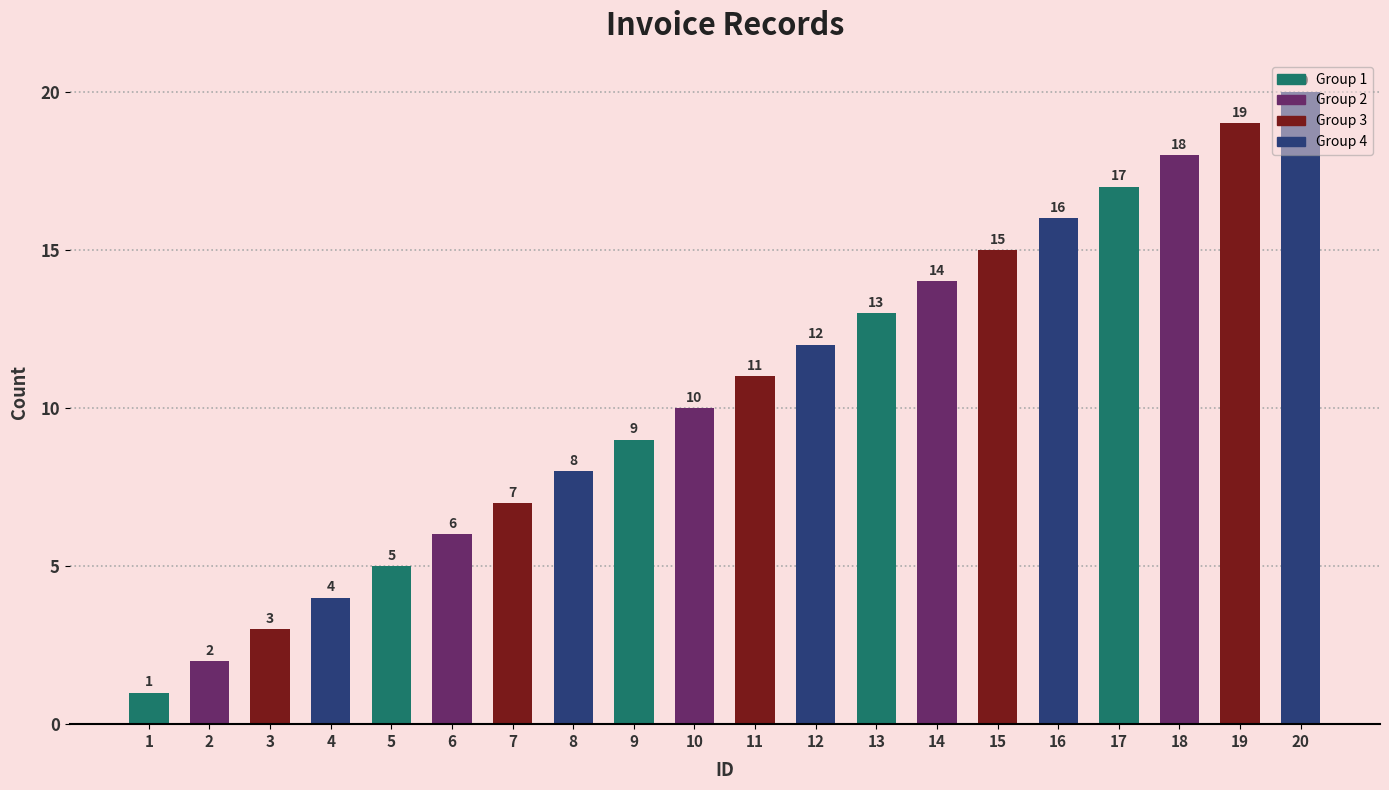

Reading left to right, list all the values displayed in this chart.

1	2	3	4	5	6	7	8	9	10	11	12	13	14	15	16	17	18	19	20